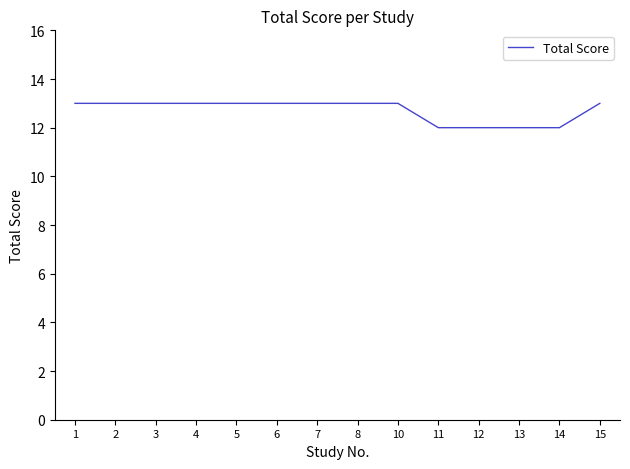

Reading left to right, list all the values displayed in this chart.

13	13	13	13	13	13	13	13	13	12	12	12	12	13